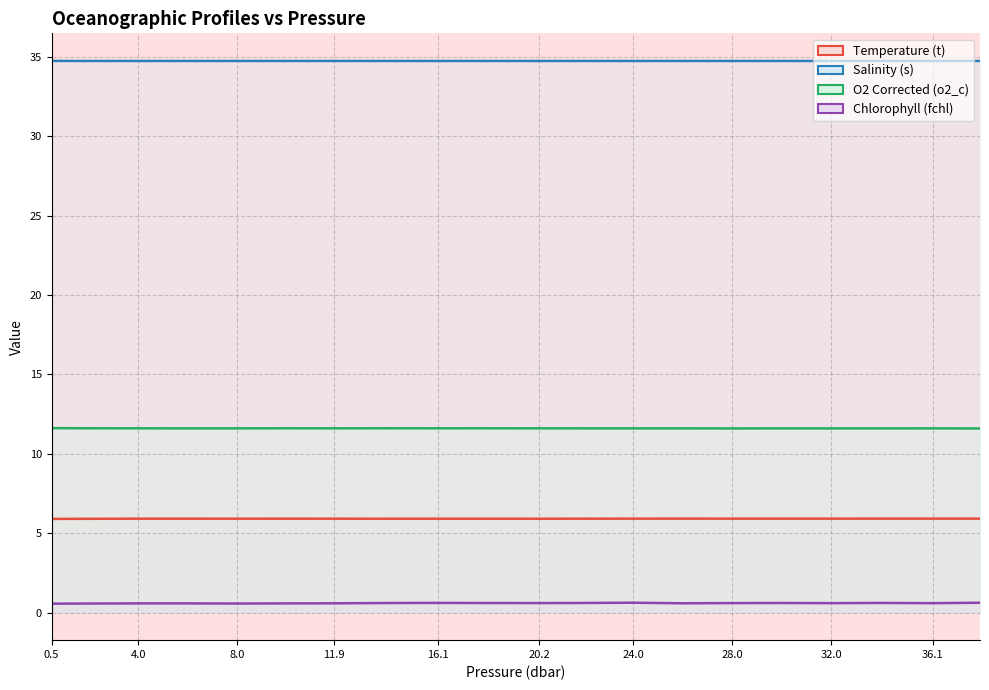

How many interior local peaks does the Chlorophyll (fchl) series have?

4